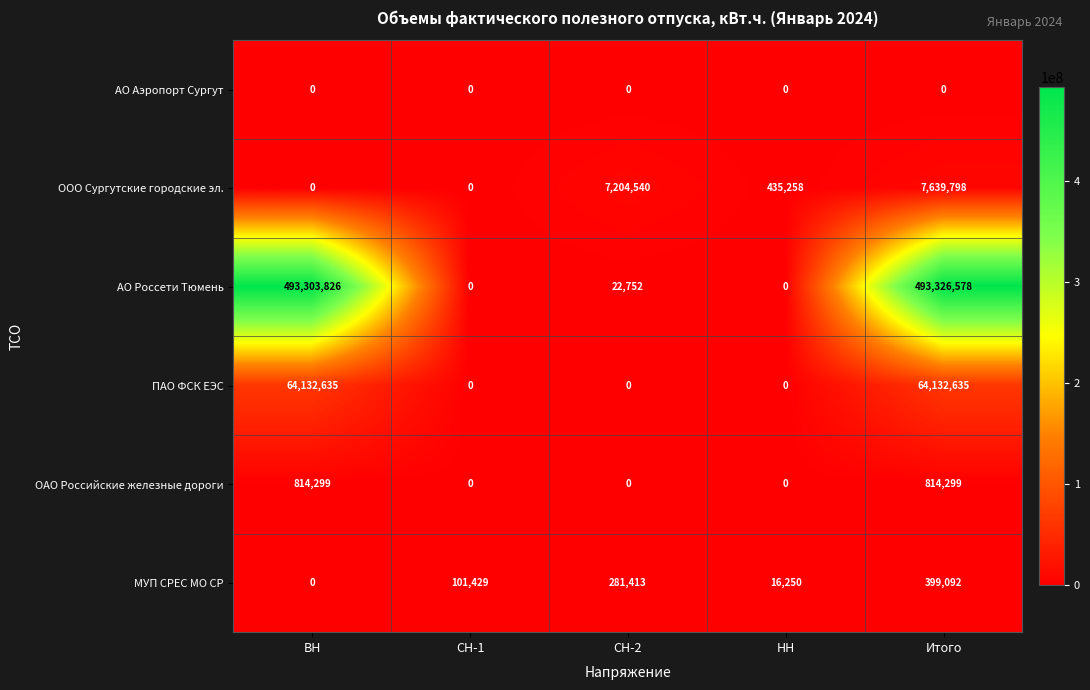

Where does the ООО Сургутские городские эл. series first go above 435258?

СН-2